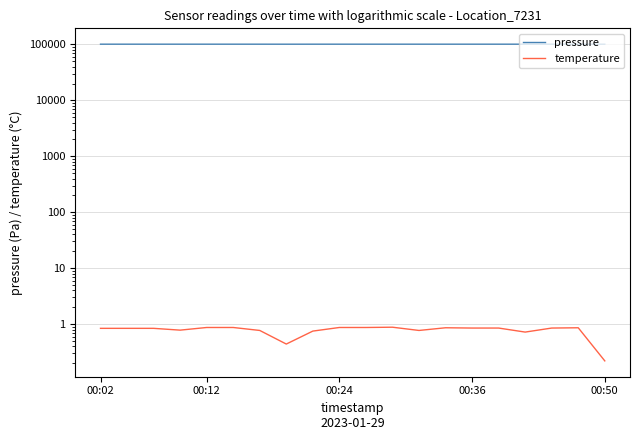

Count the temperature values in the range 0 to 1.

20